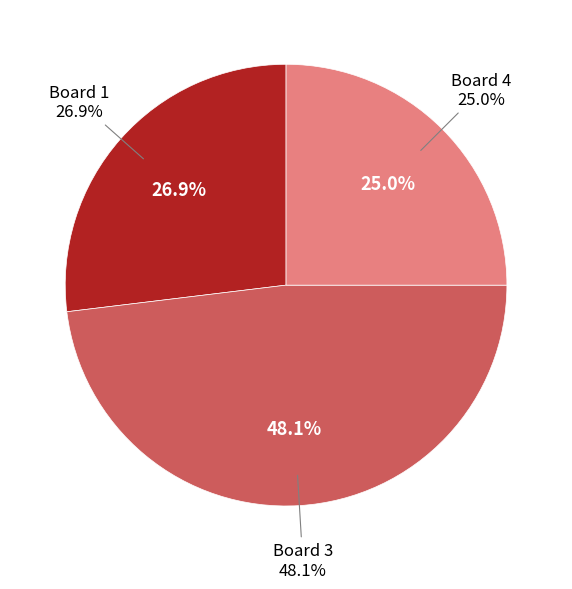

What percentage do Board 1 and Board 3 together represent?

75.0%